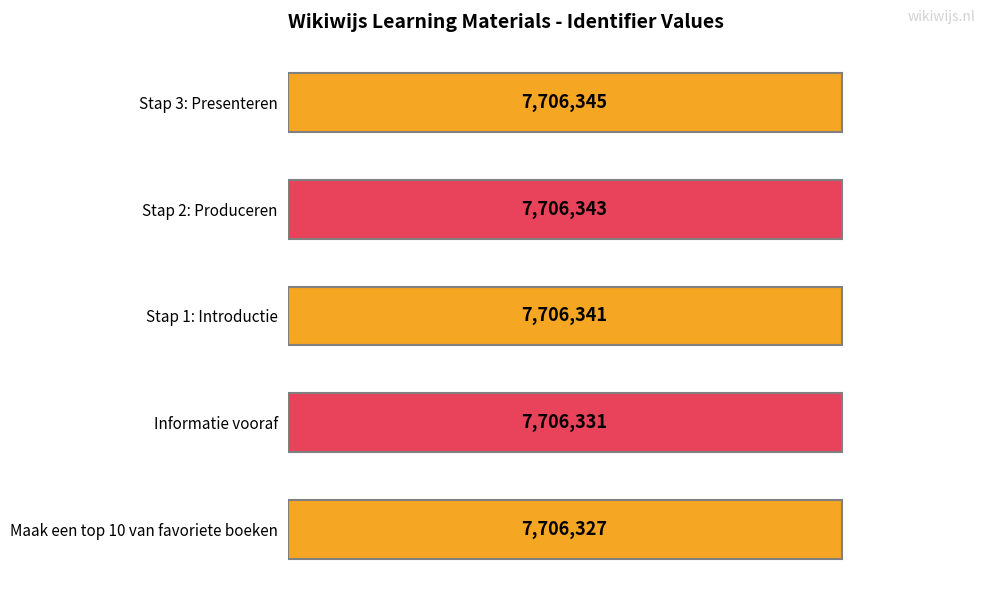

What is the maximum value shown in the chart?

7706345